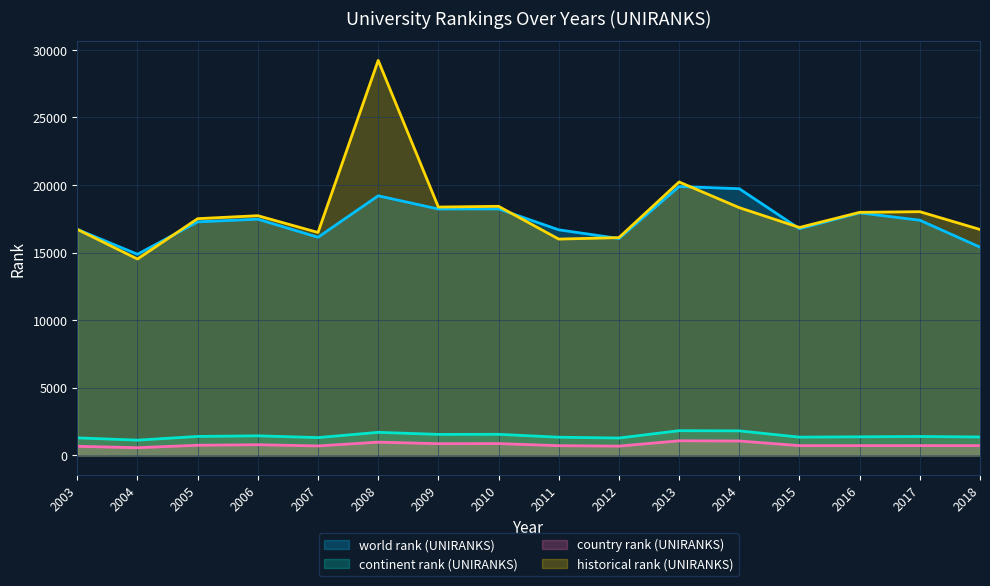

What is the difference between the second highest and minimum values in the country rank (UNIRANKS) series?

496.0